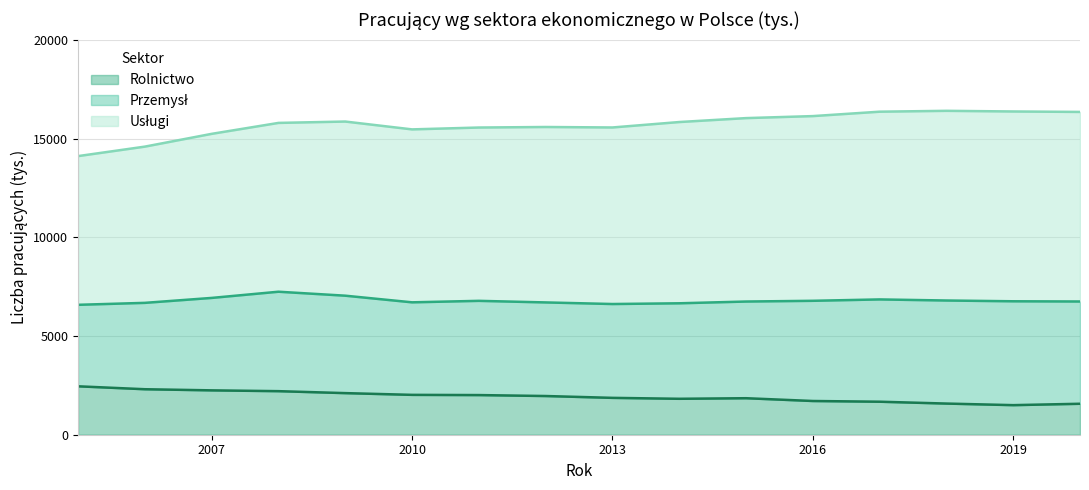

Is the value of Przemysł at 2017 greater than the value of Usługi at 2007?

No